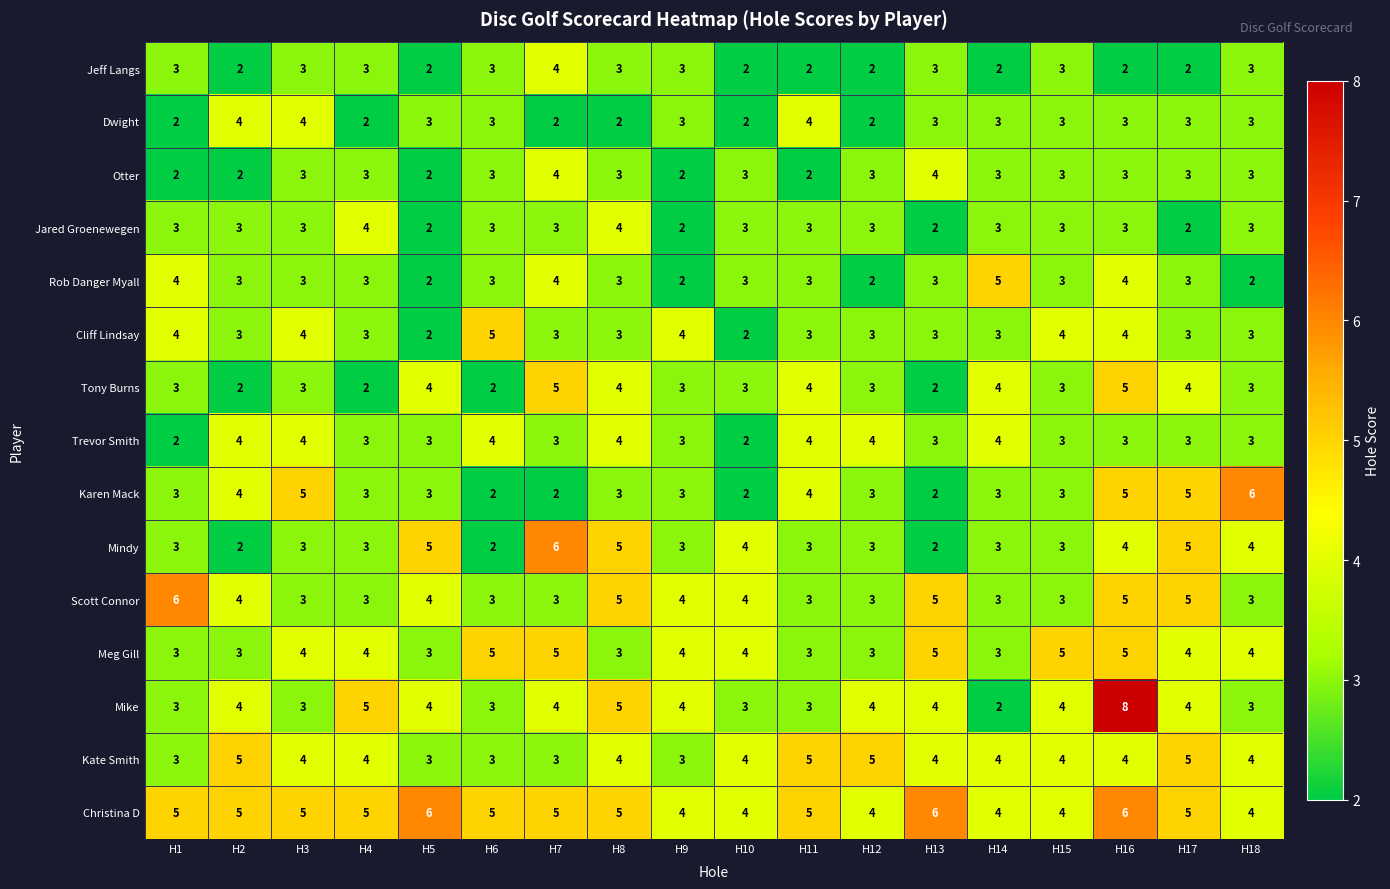

At which category is the sum across all series the highest?

H16